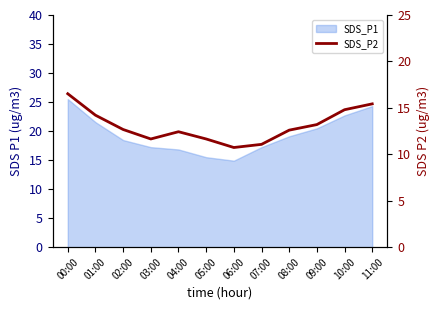

Where does the data first go above 12?

00:00